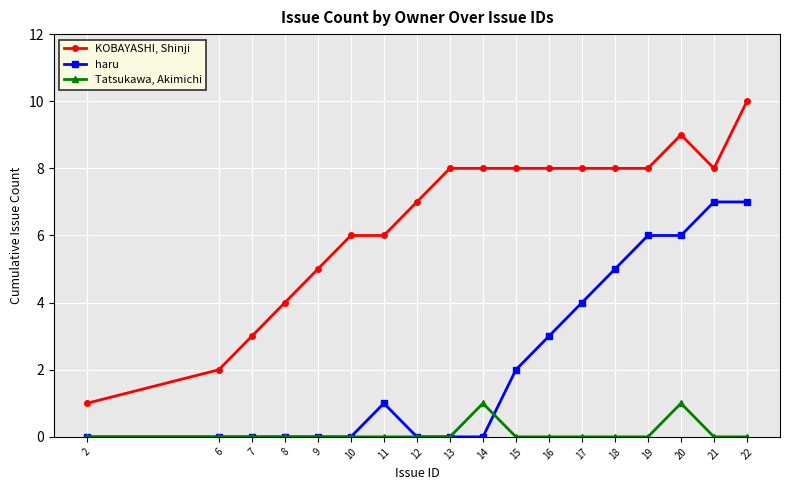

True or false: haru and KOBAYASHI, Shinji intersect in this chart.

False